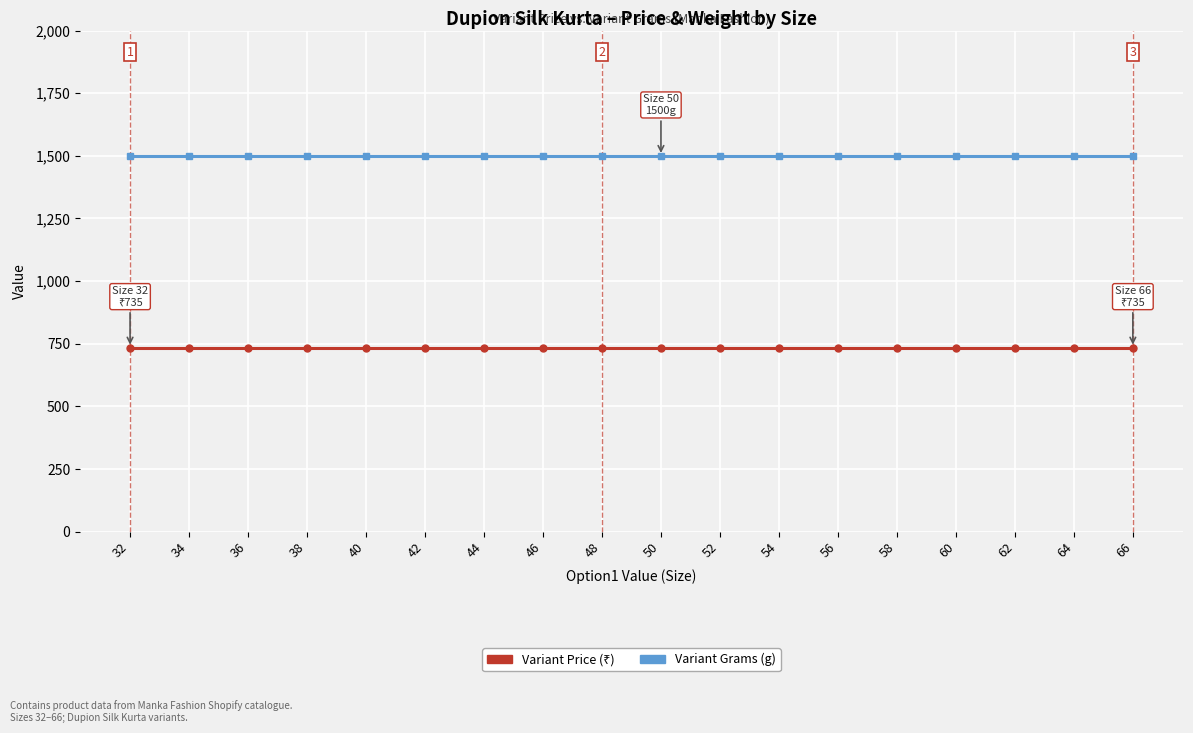

What is the total value across all series at 48?

2235